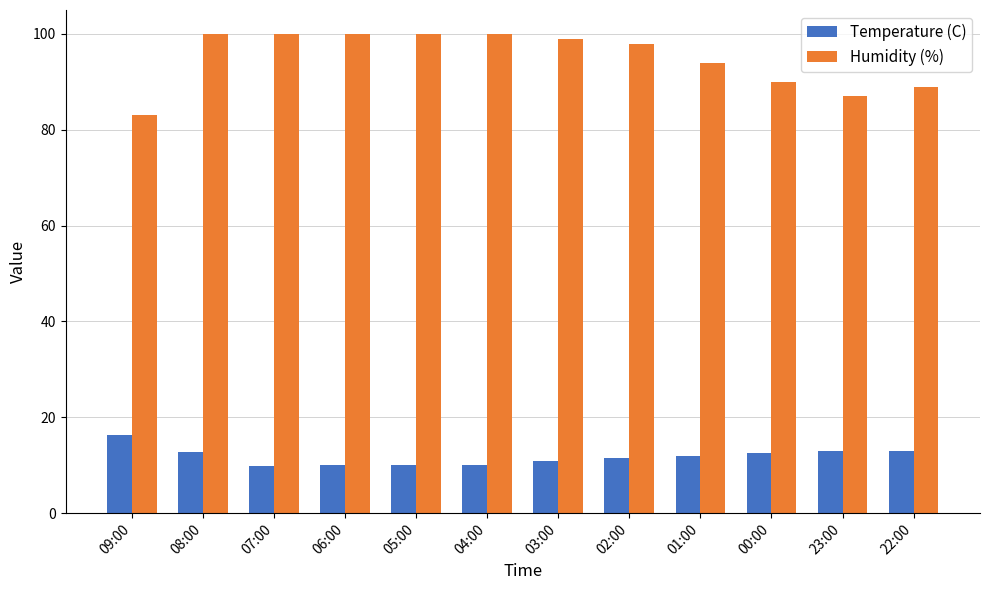

How many groups of bars are there?

12